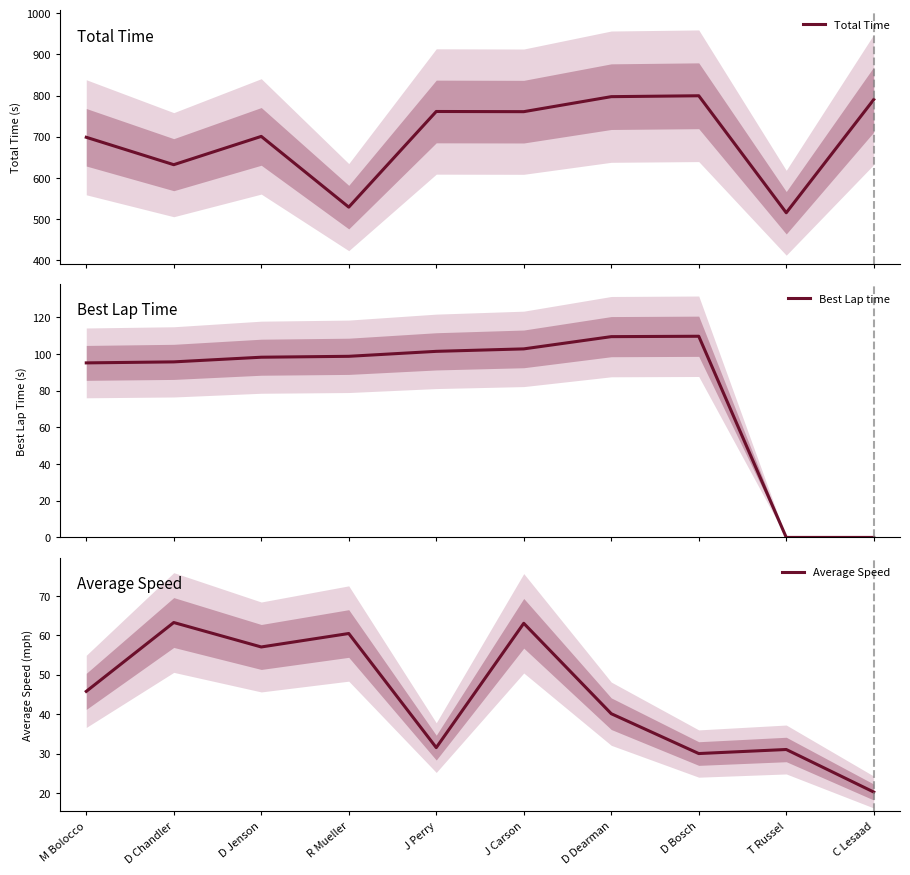

What is the maximum value shown in the chart?

799.7